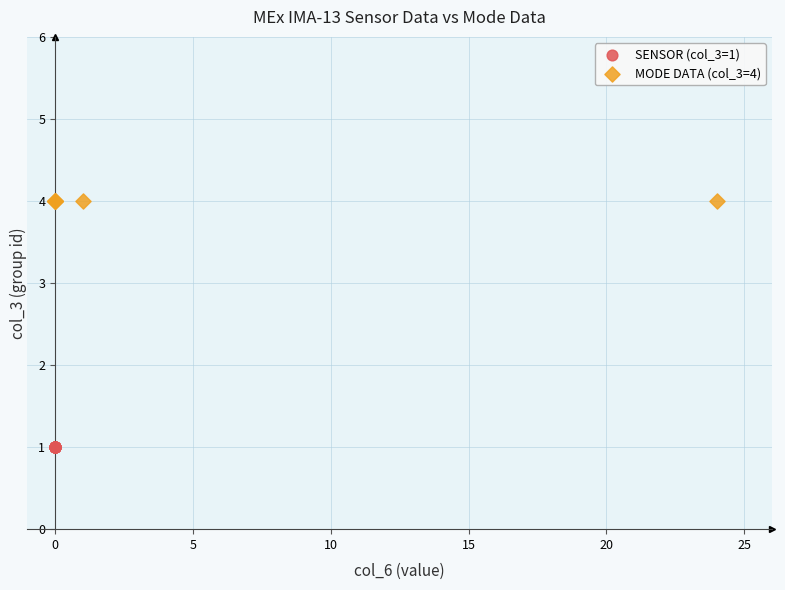

Which series contains the lowest Y value?

SENSOR (col_3=1)